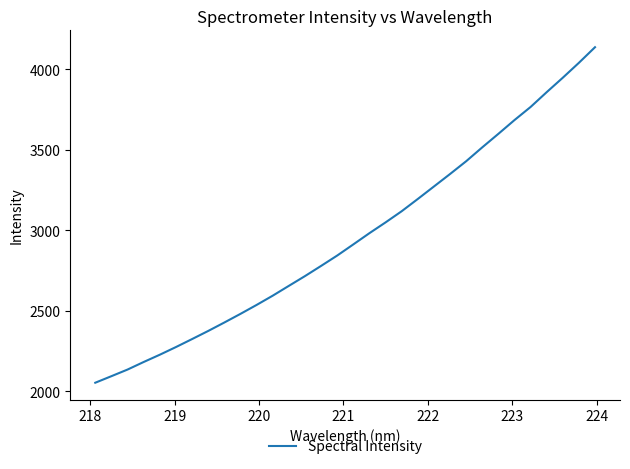

What is the smallest value displayed?

2052.0